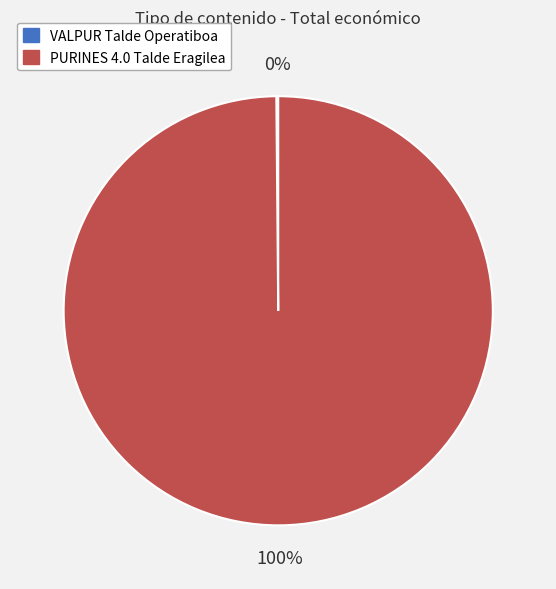

To the nearest percent, what is the difference between the largest and smallest slice percentages?

100%